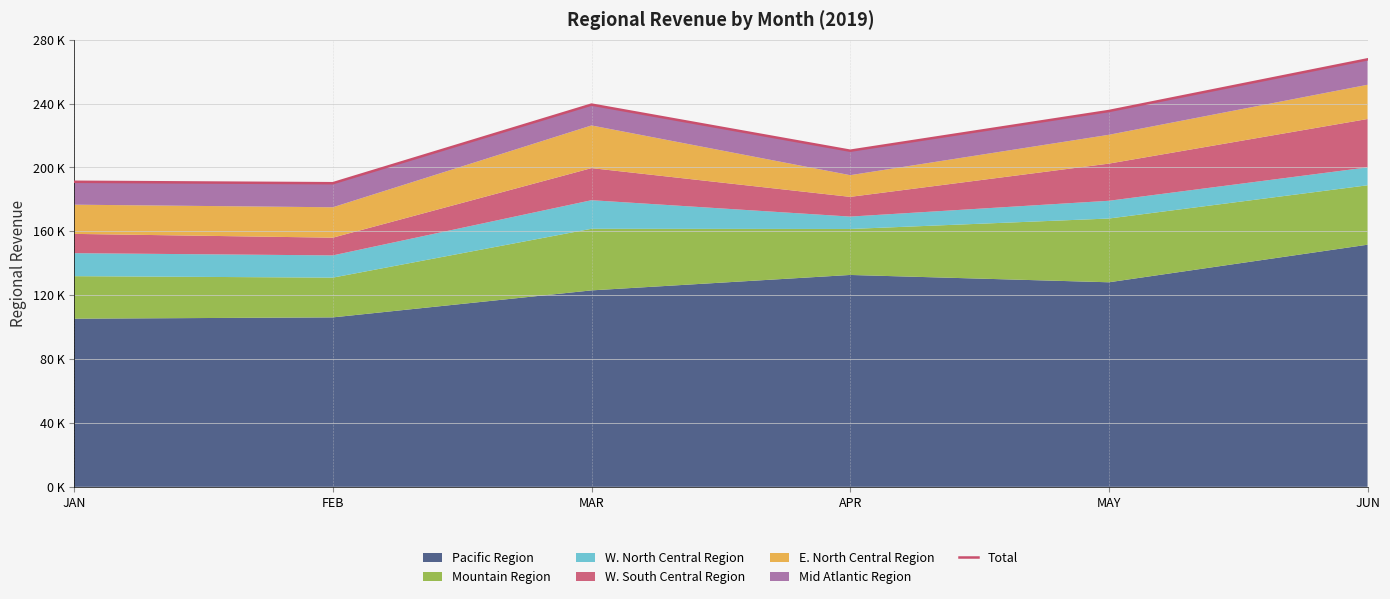

Count the number of categories in the chart.

6